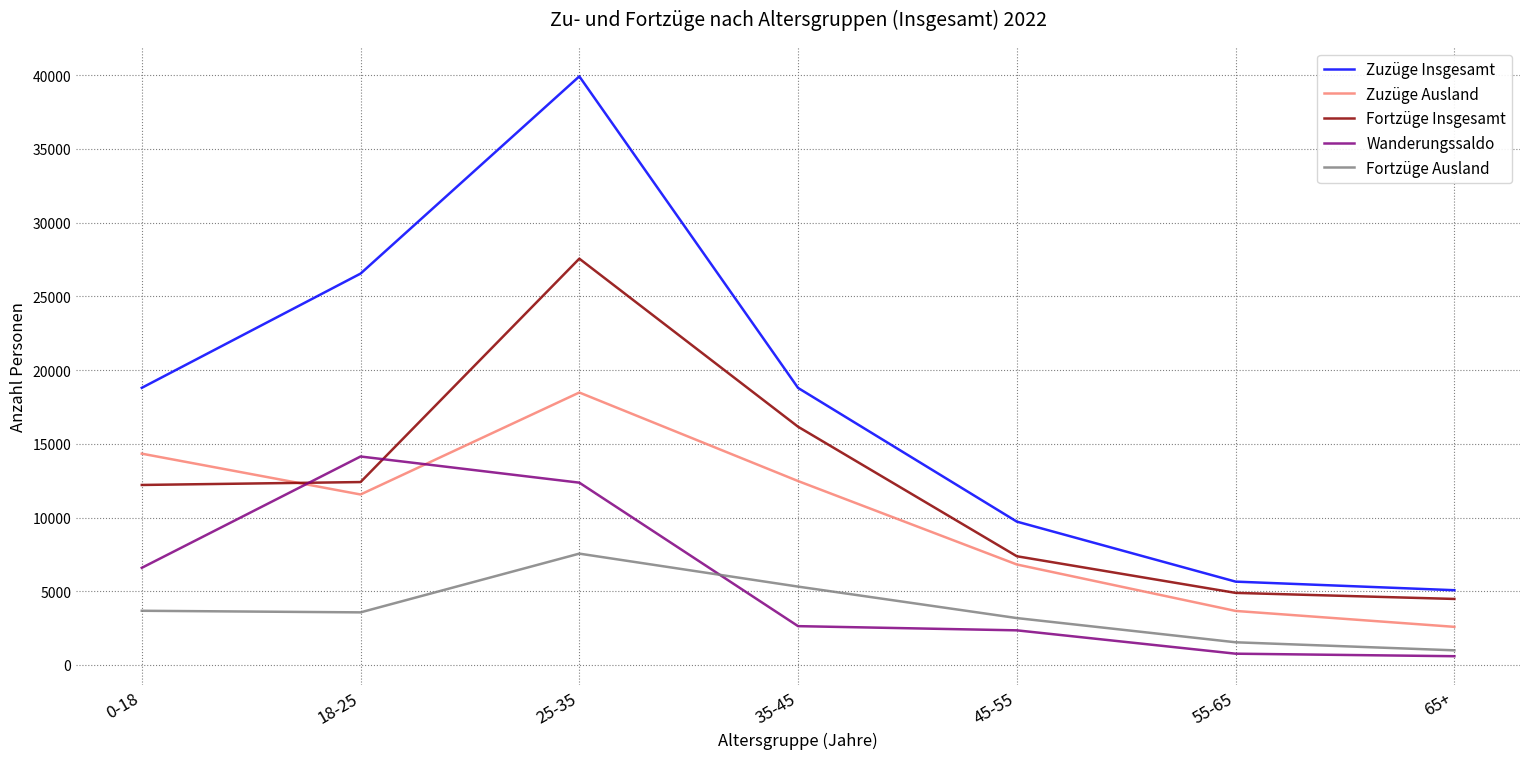

Read the Zuzüge Ausland value at 55-65, to the nearest 100.

3700